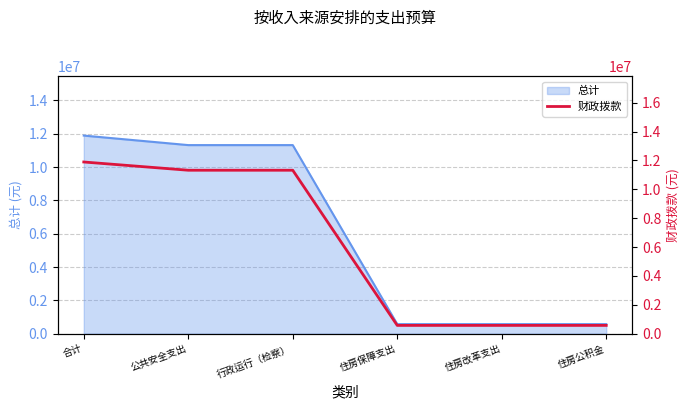

Rank the categories by value from highest to lowest.

合计, 公共安全支出, 行政运行（检察）, 住房保障支出, 住房改革支出, 住房公积金